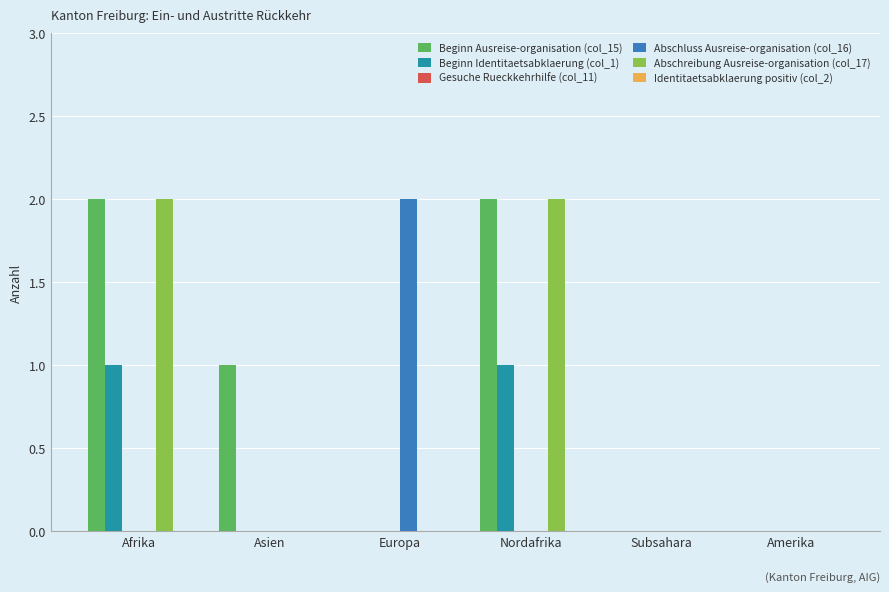

The Beginn Identitaetsabklaerung (col_1) series shows 2 at Nordafrika. True or false?

False